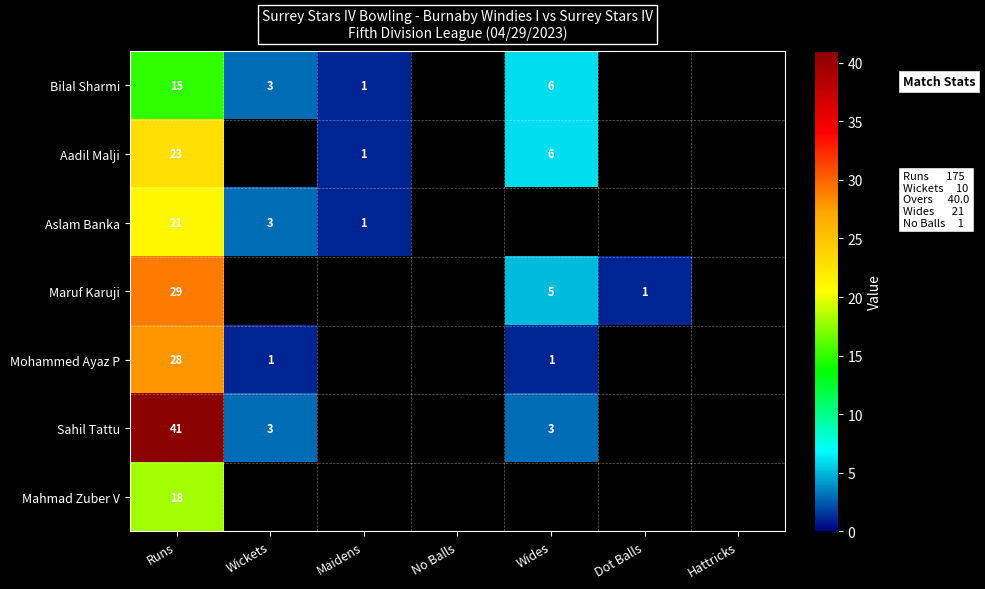

What is the maximum value shown in the chart?

41.0